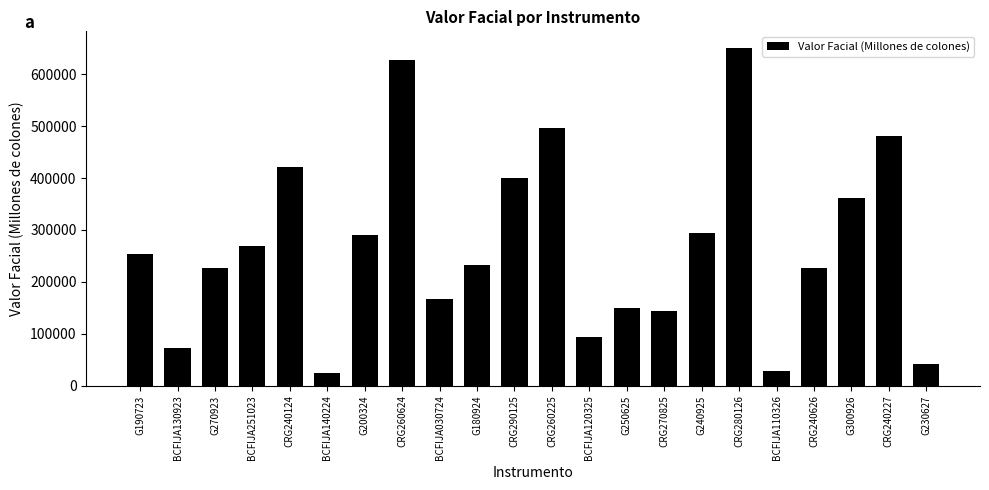

What is the sum of the values at G250625 and G190723?

403273.5